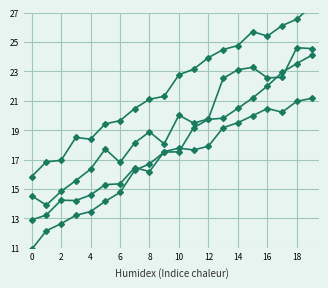

How many interior local valleys does the high series have?

2